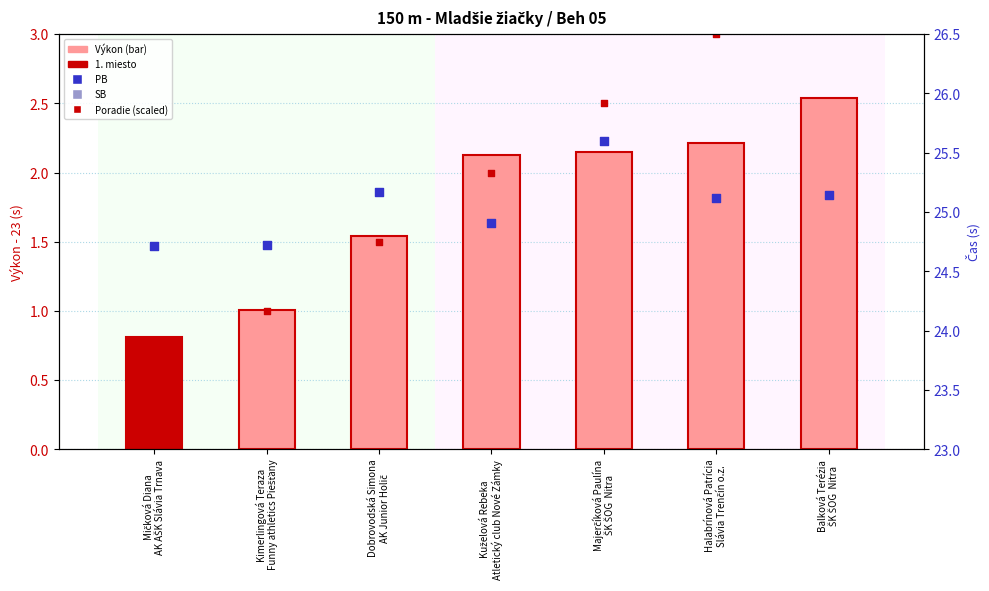

Which series has the largest Y range (max minus min)?

Poradie (scaled)